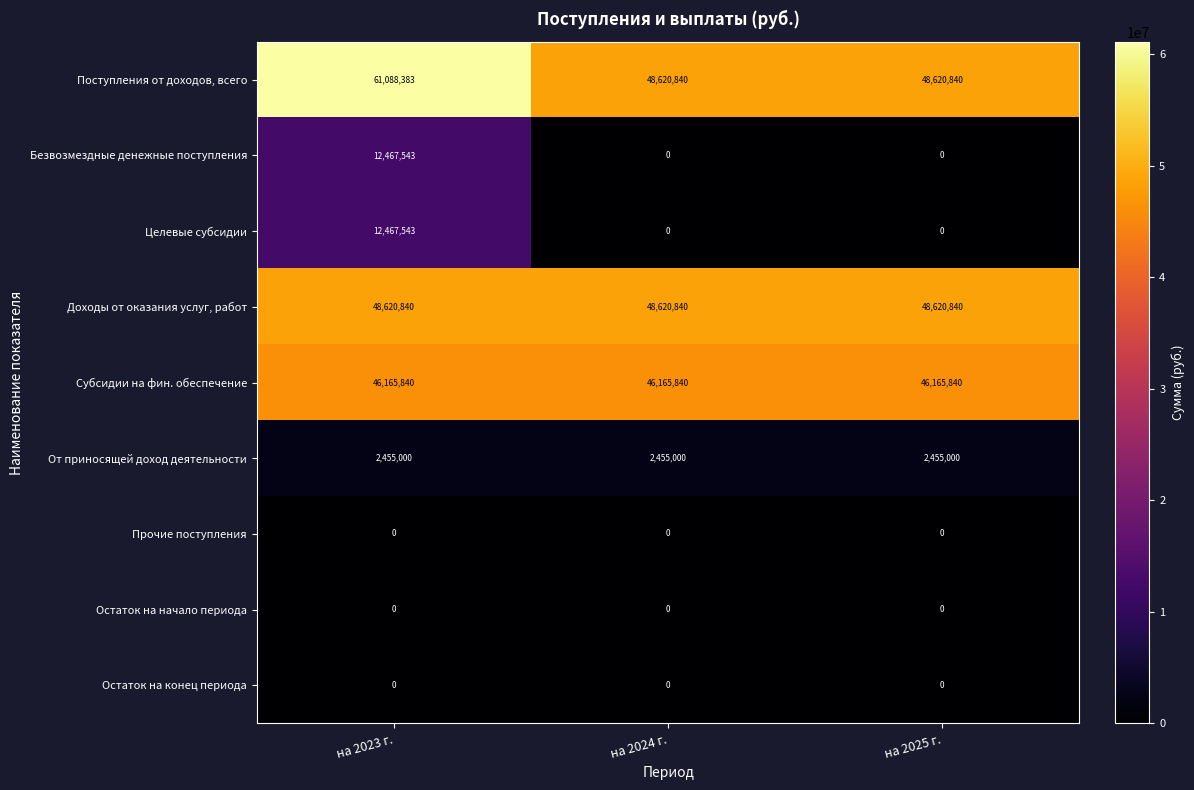

Which series has the largest total across all categories?

Поступления от доходов, всего